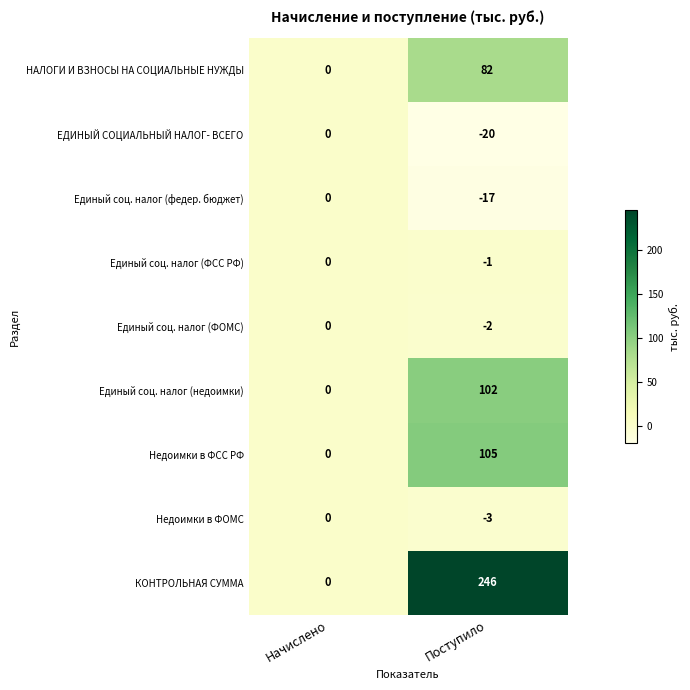

What is the difference between the ЕДИНЫЙ СОЦИАЛЬНЫЙ НАЛОГ- ВСЕГО values at Поступило and Начислено?

20